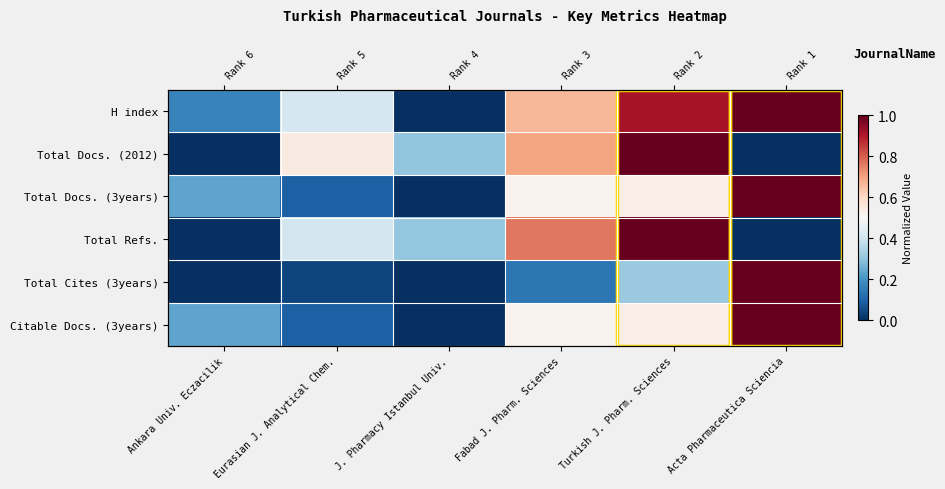

Is the value of Total Docs. (2012) at Turkish J. Pharm. Sciences greater than the value of Citable Docs. (3years) at Ankara Univ. Eczacilik?

Yes